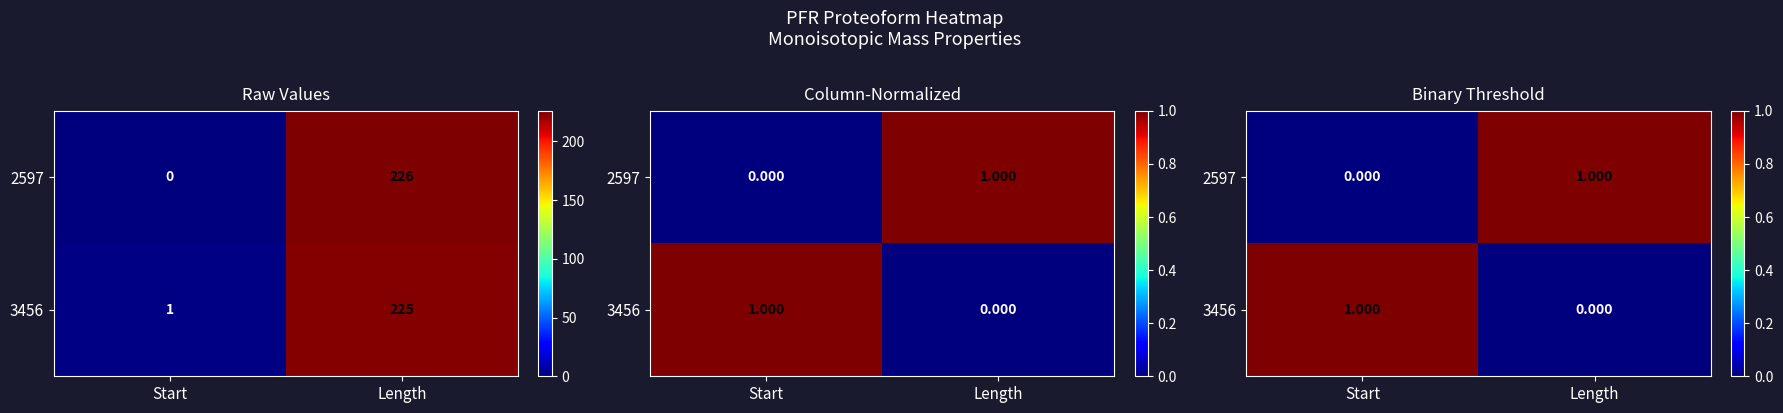

Which series has the largest range (max minus min)?

2597